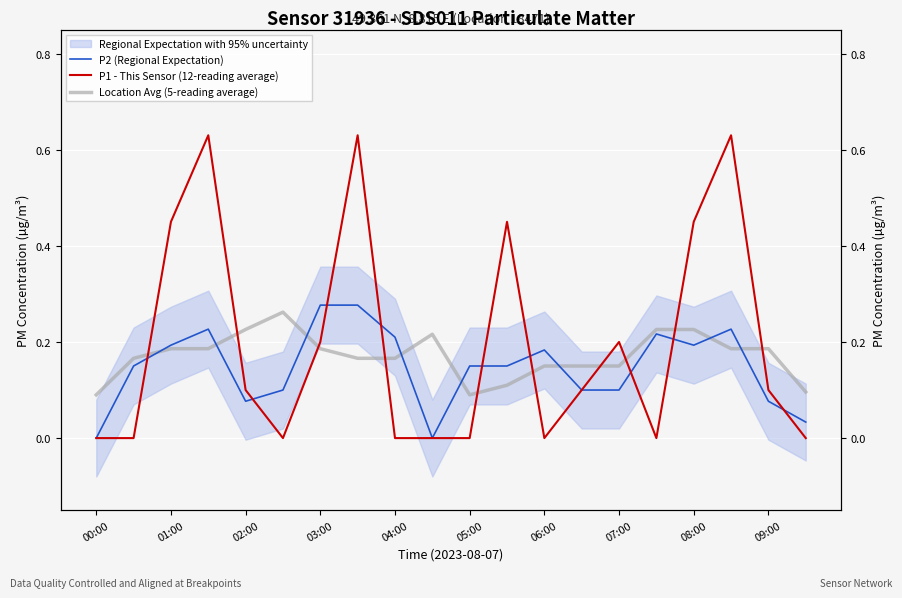

The Location Avg (5-reading average) series shows 0.1 at 15. True or false?

False